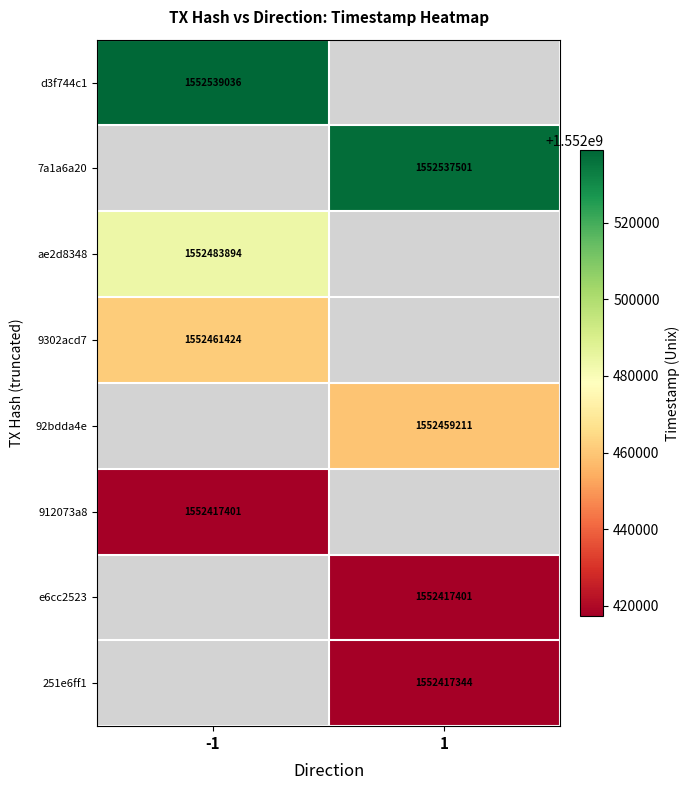

What is the difference between the highest and lowest values at -1?

121635.0